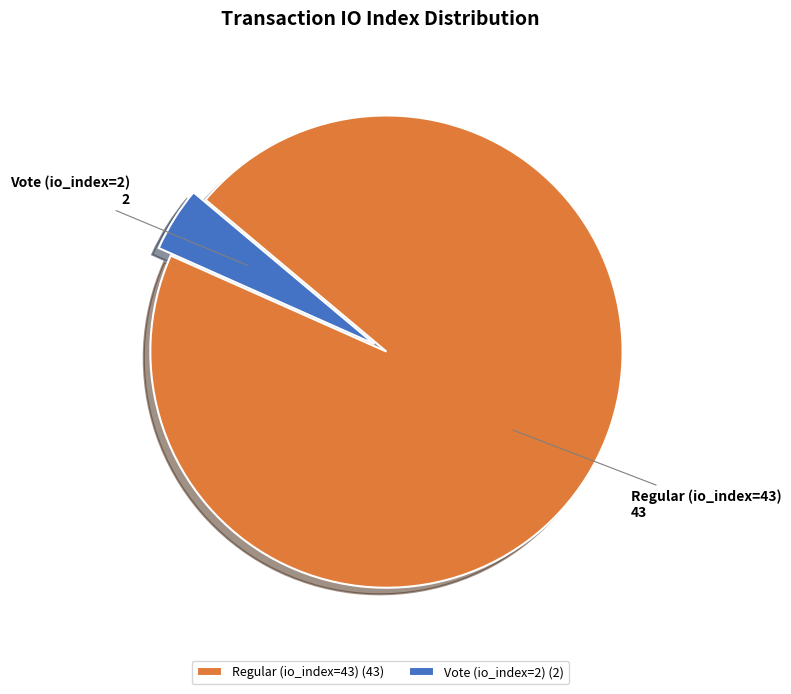

Which category has the biggest portion of the pie?

Regular (io_index=43)